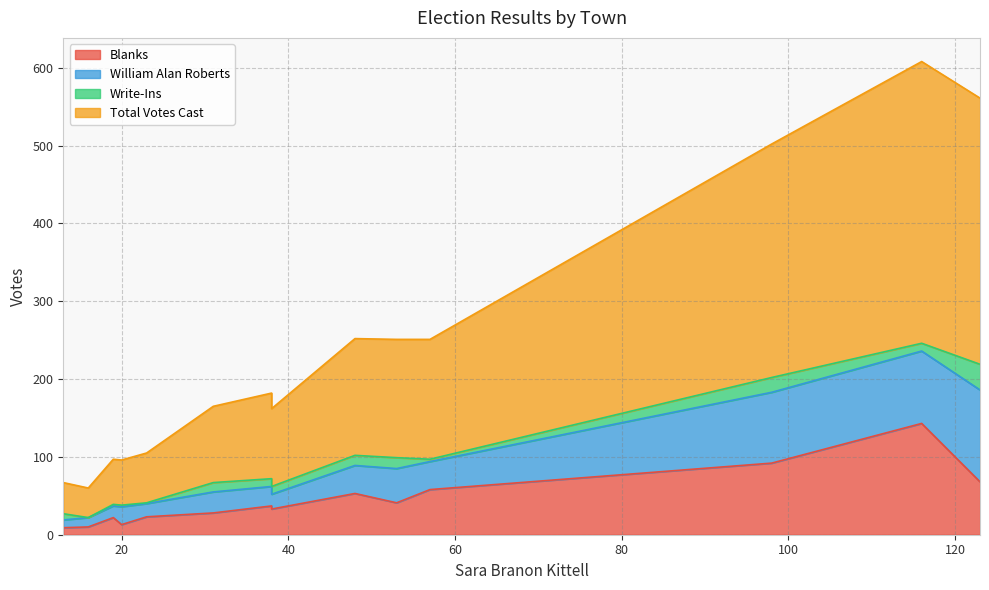

Which series has the largest total across all categories?

Total Votes Cast